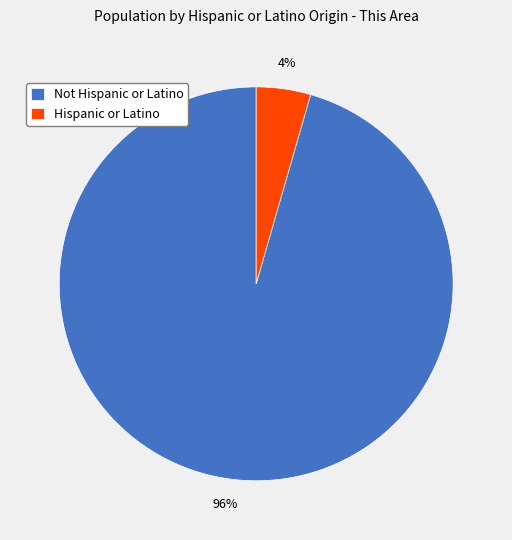

Rank the categories by value from highest to lowest.

Not Hispanic or Latino, Hispanic or Latino